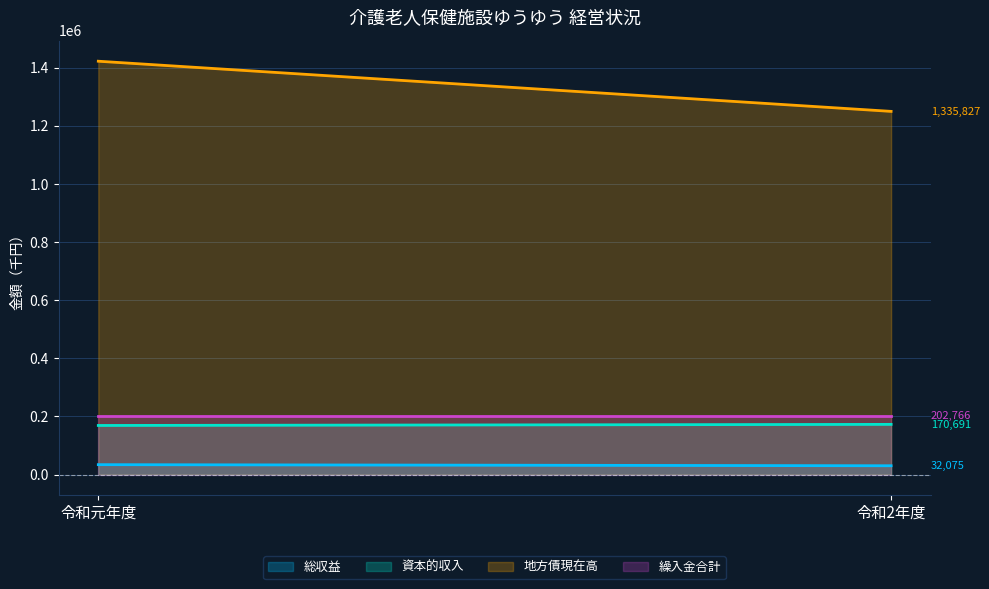

Reading left to right, transcribe all the data shown in this chart.

総収益: 令和元年度=33963	令和2年度=30187
資本的収入: 令和元年度=168803	令和2年度=172579
地方債現在高: 令和元年度=1422116	令和2年度=1249538
繰入金合計: 令和元年度=202766	令和2年度=202766